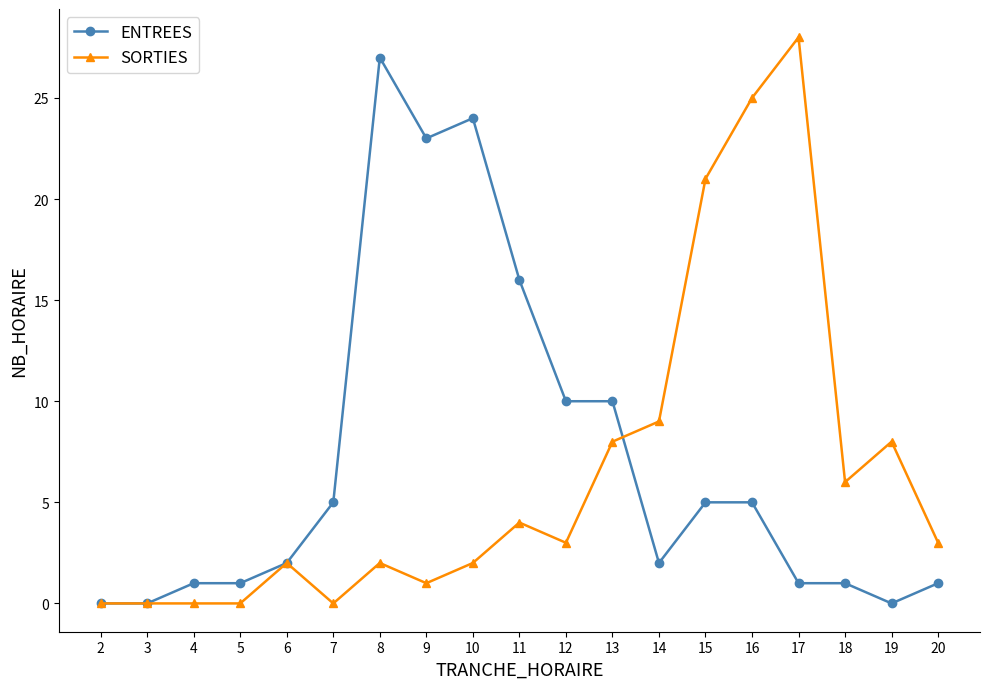

True or false: ENTREES has more than 0 interior local peaks.

True